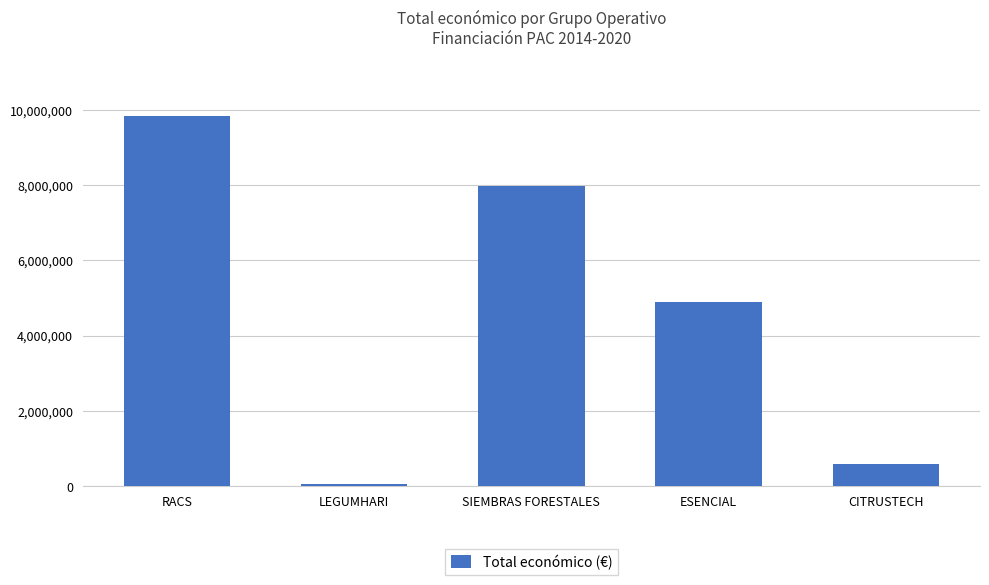

Between LEGUMHARI and SIEMBRAS FORESTALES, which is larger?

SIEMBRAS FORESTALES